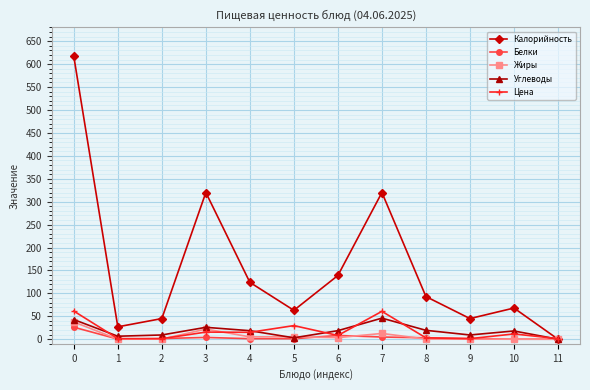

What is the greatest value displayed?

617.0